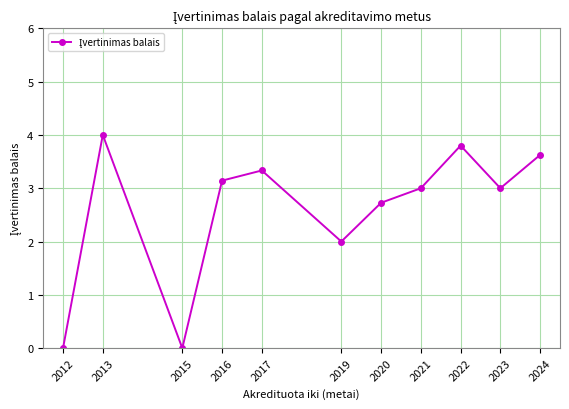

What is the greatest value displayed?

4.0